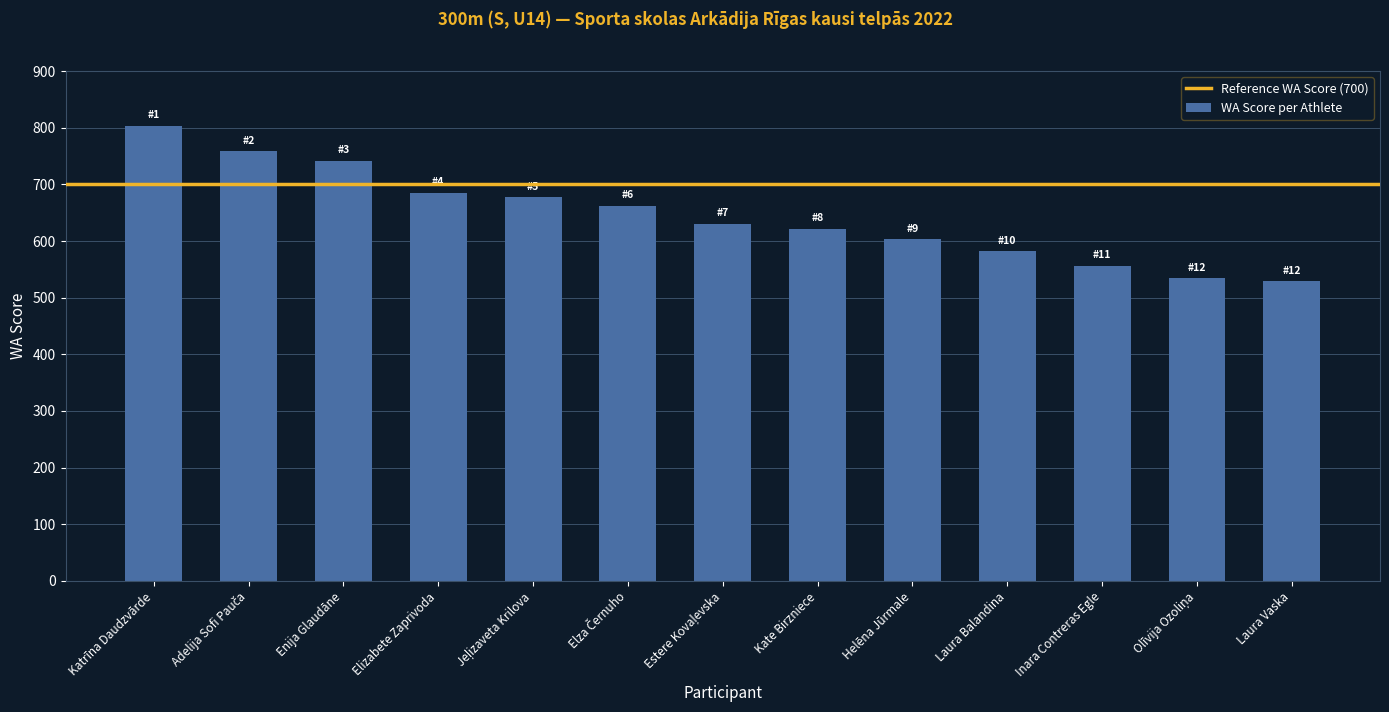

What is the value of the 4th bar from the left?

685